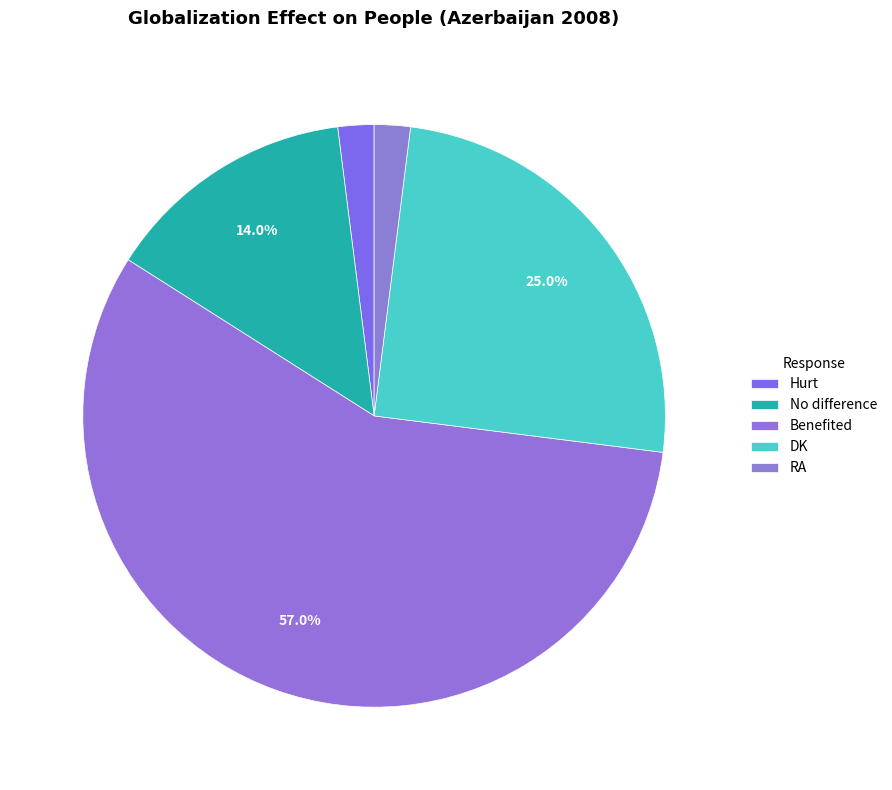

What is the change in value from No difference to DK?

+11